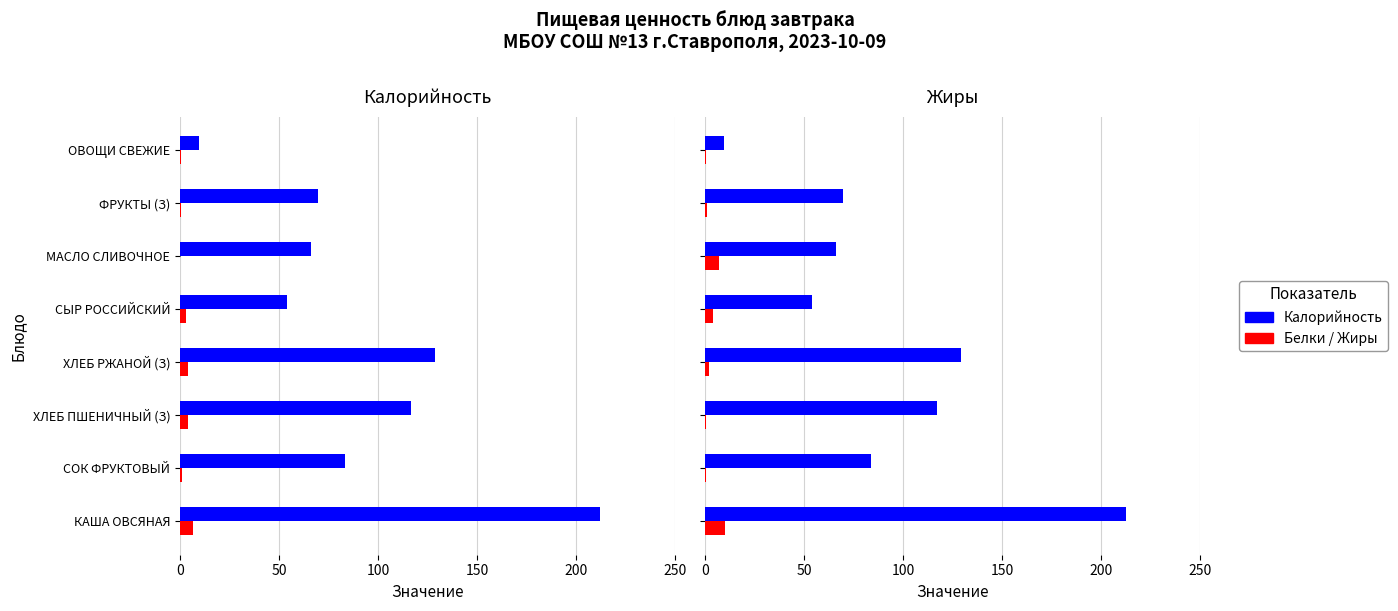

Reading right to left, transcribe all the data shown in this chart.

Калорийность: 9.6	69.5	66.0	54.0	129.0	116.9	83.4	212.4
Белки: 0.6	0.6	0.0	3.0	4.2	4.0	1.0	6.8
Жиры: 0.1	0.6	7.0	4.0	1.6	0.5	0.2	10.1